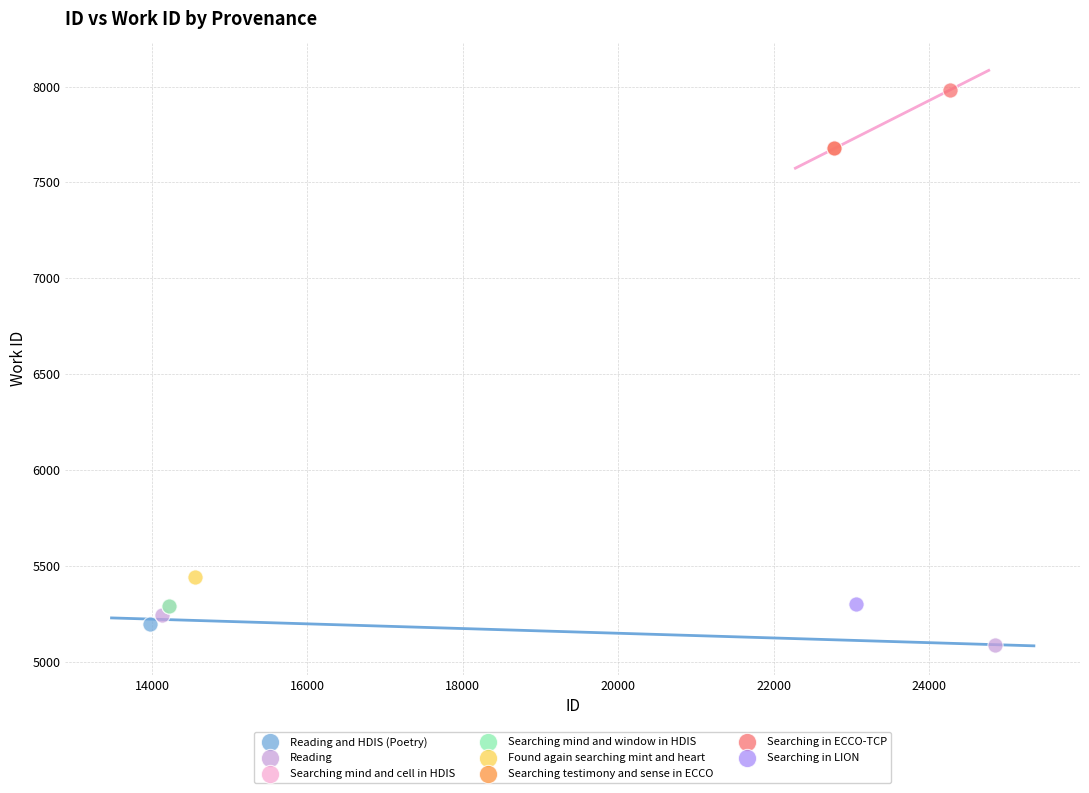

What are all the series names shown in the legend?

Reading and HDIS (Poetry), Reading, Searching mind and cell in HDIS, Searching mind and window in HDIS, Found again searching mint and heart, Searching testimony and sense in ECCO, Searching in ECCO-TCP, Searching in LION